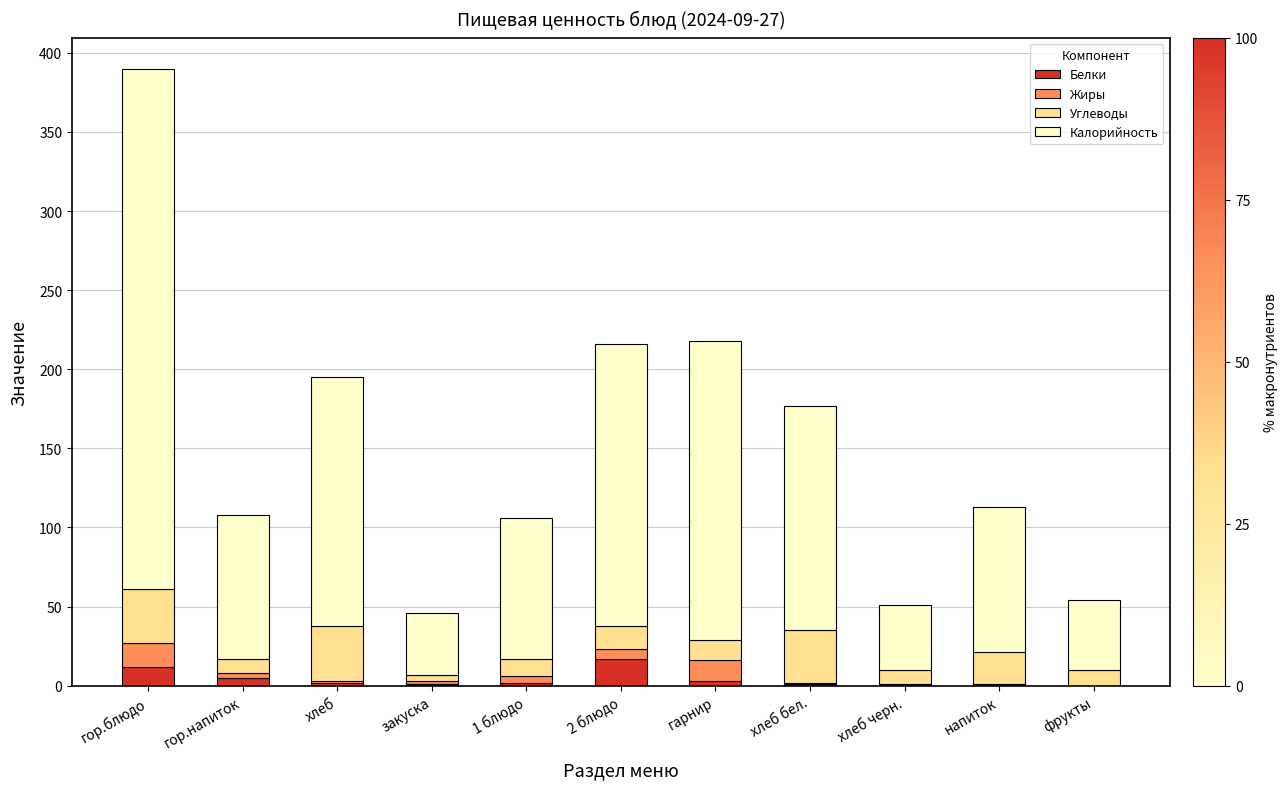

What is the average value of the Белки series?

4